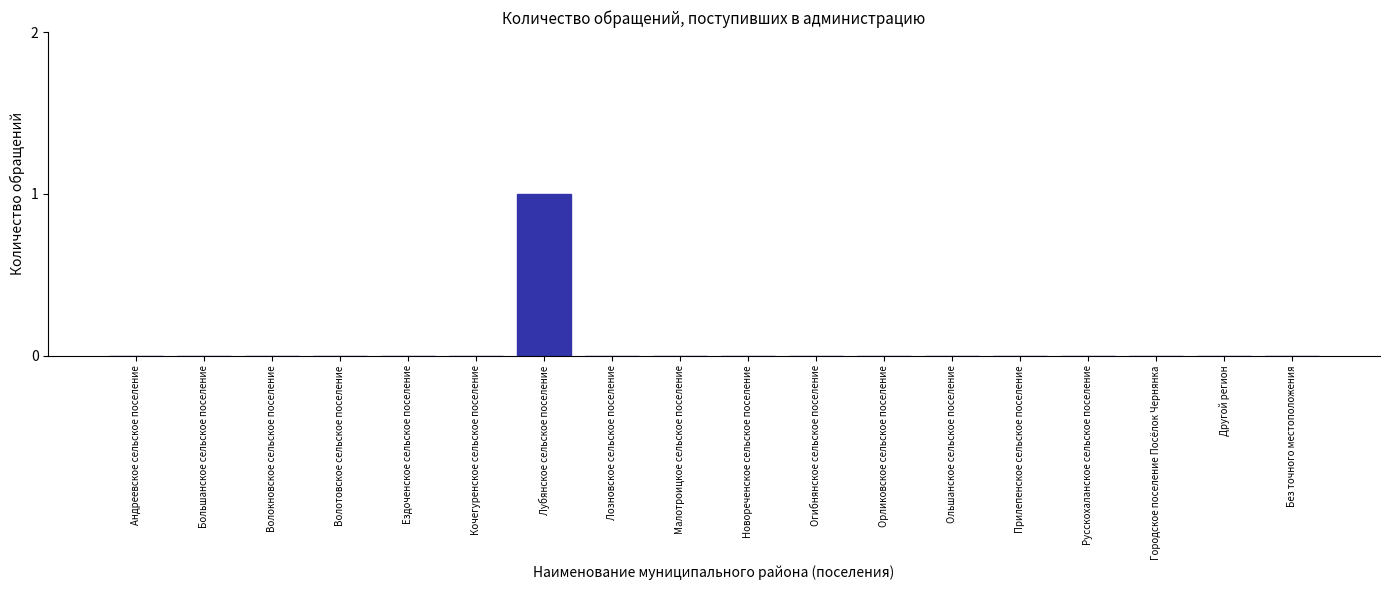

Reading left to right, extract all data points from this chart.

Андреевское сельское поселение=0	Большанское сельское поселение=0	Волокновское сельское поселение=0	Волотовское сельское поселение=0	Ездоченское сельское поселение=0	Кочегуренское сельское поселение=0	Лубянское сельское поселение=1	Лозновское сельское поселение=0	Малотроицкое сельское поселение=0	Новореченское сельское поселение=0	Огибнянское сельское поселение=0	Орликовское сельское поселение=0	Ольшанское сельское поселение=0	Прилепенское сельское поселение=0	Русскохаланское сельское поселение=0	Городское поселение Посёлок Чернянка=0	Другой регион=0	Без точного местоположения=0